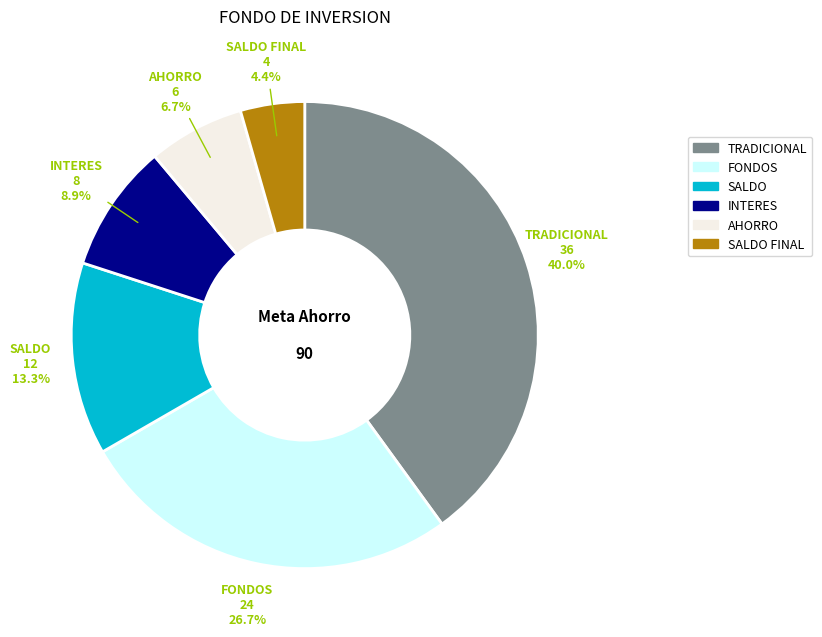

Does any single category account for the majority?

No